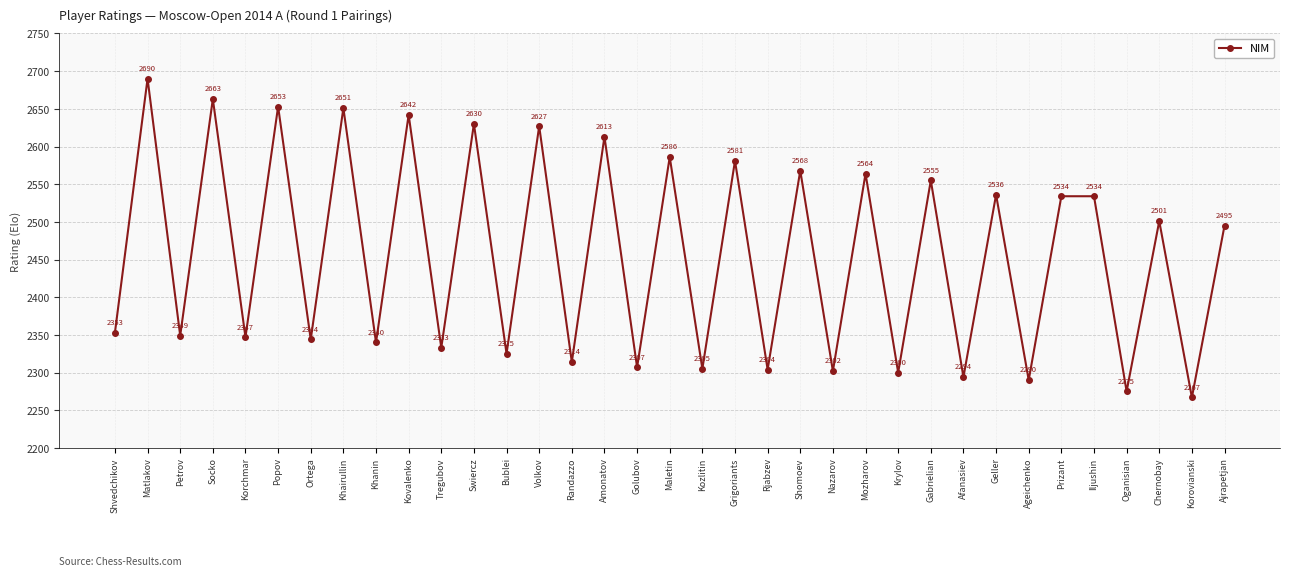

Between Grigoriants and Shvedchikov, which is larger?

Grigoriants